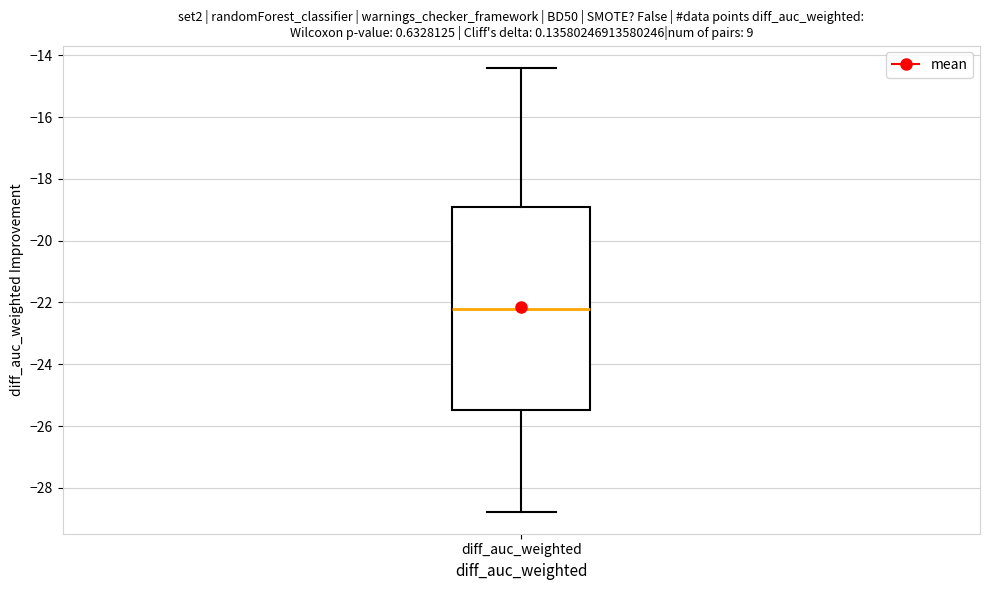

Where is the upper edge of the box for diff_auc_weighted on the y-axis? The values are not printed on the chart, so give them approximately, as read against the axis.

-19.0